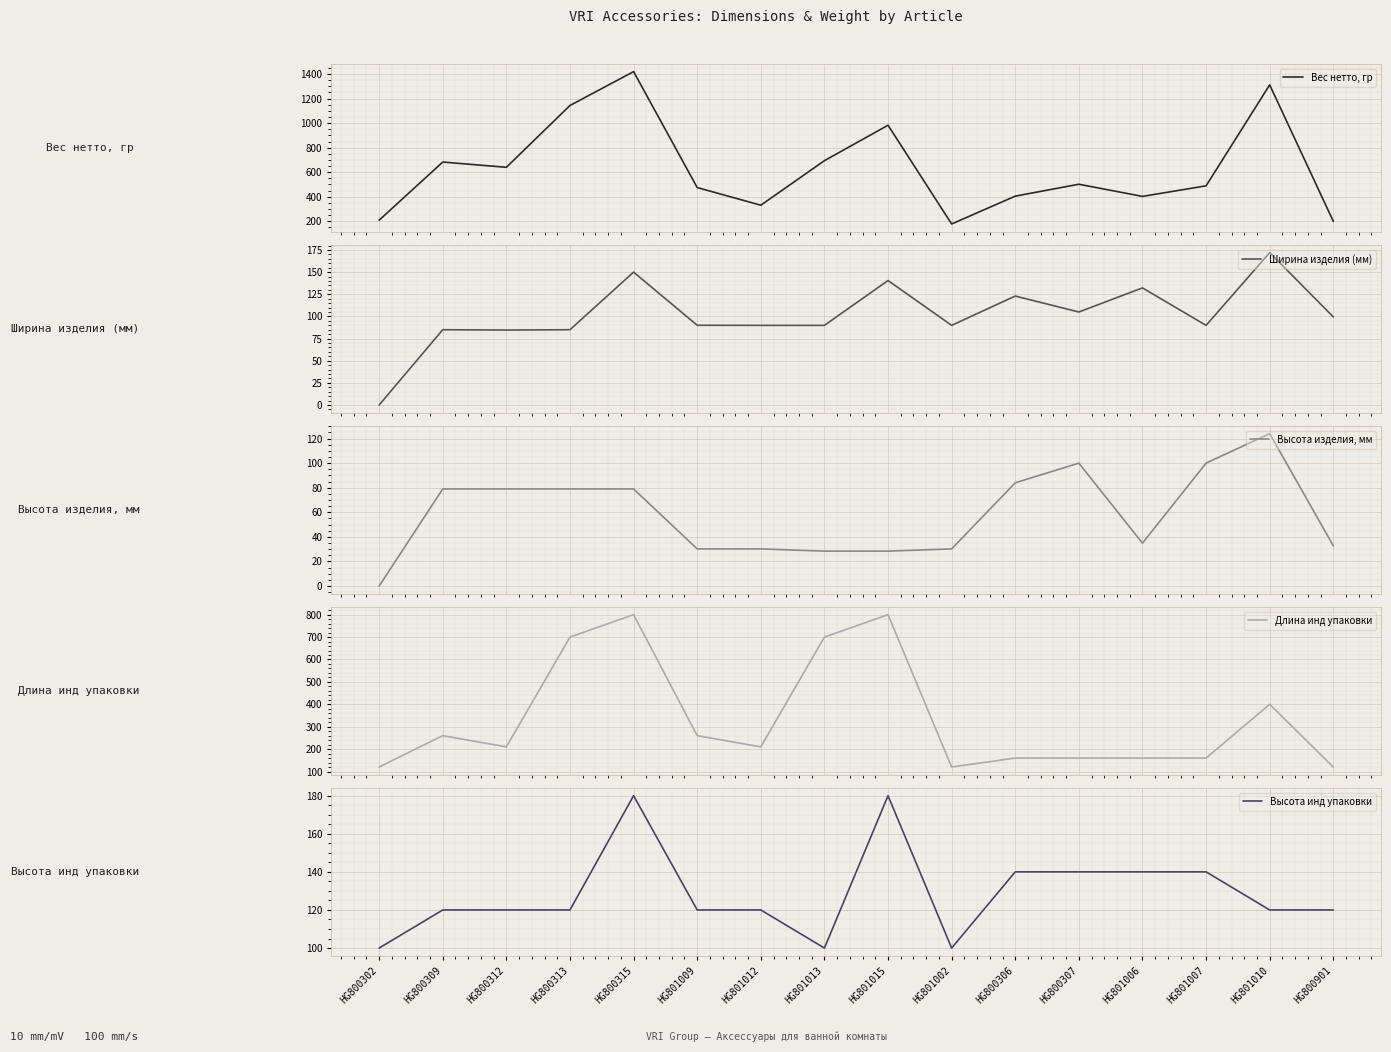

What is the minimum value for Вес нетто, гр?

178